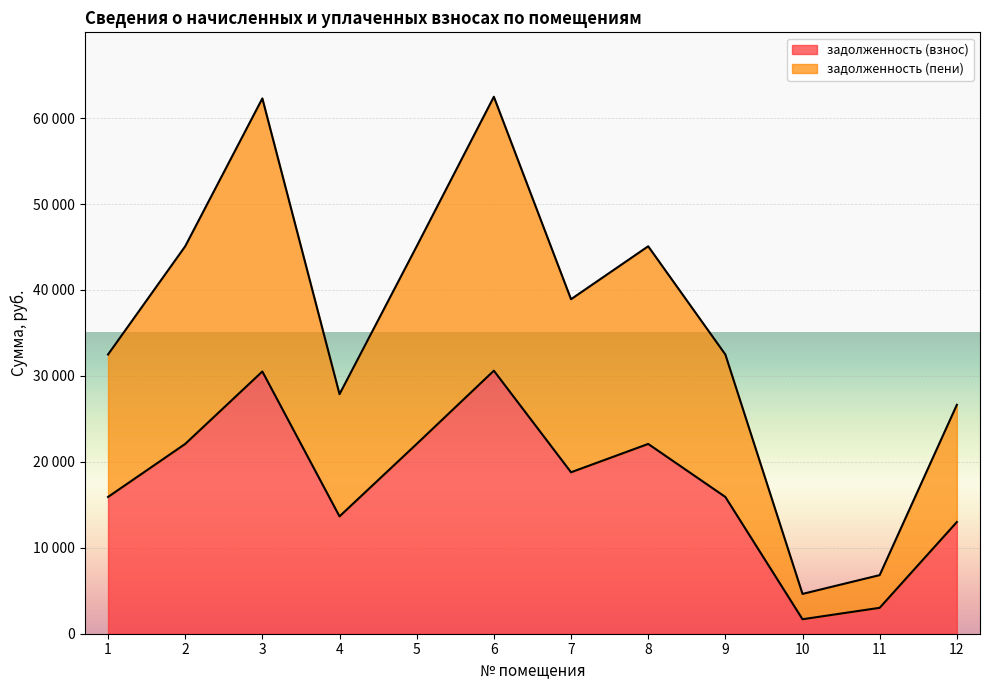

Read the задолженность (взнос) value at 2.

22084.2